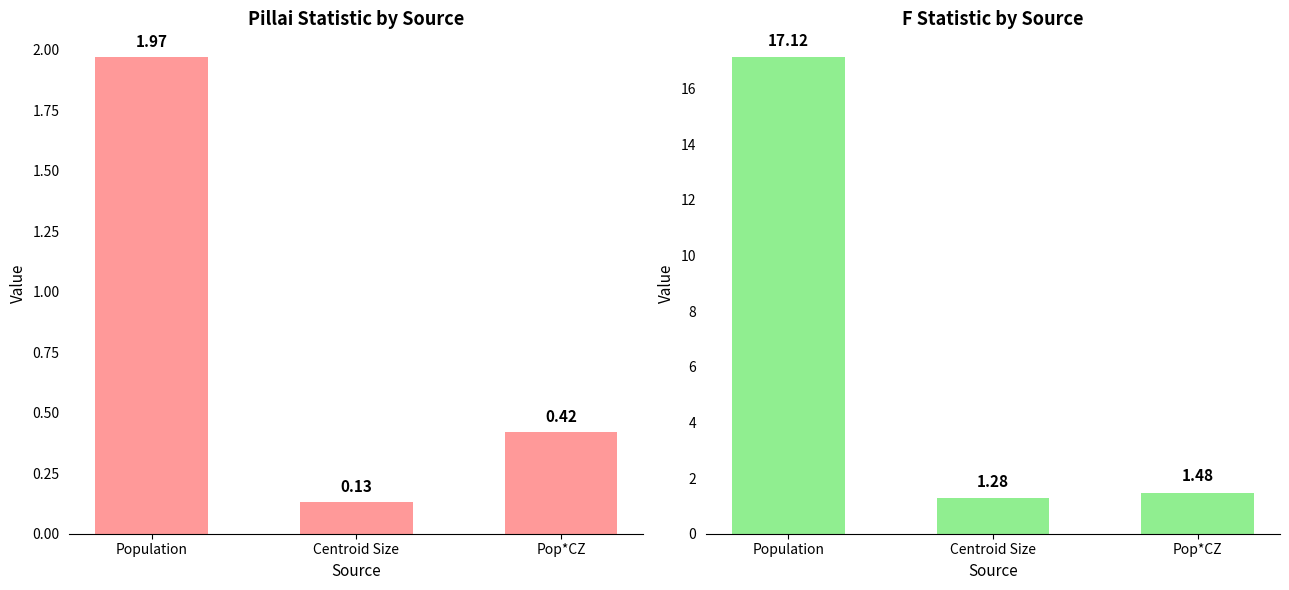

What is the value of the F bar at the 3rd from the left?

1.5